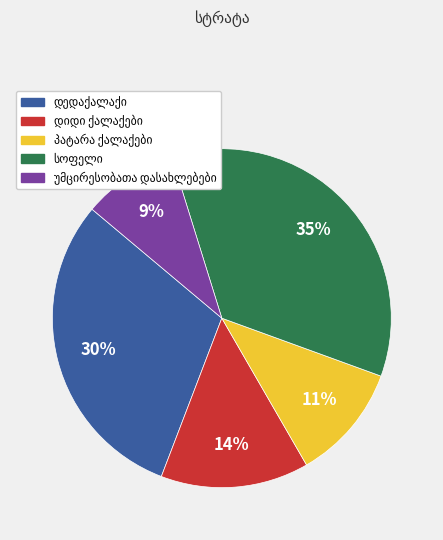

Does any single category account for the majority?

No